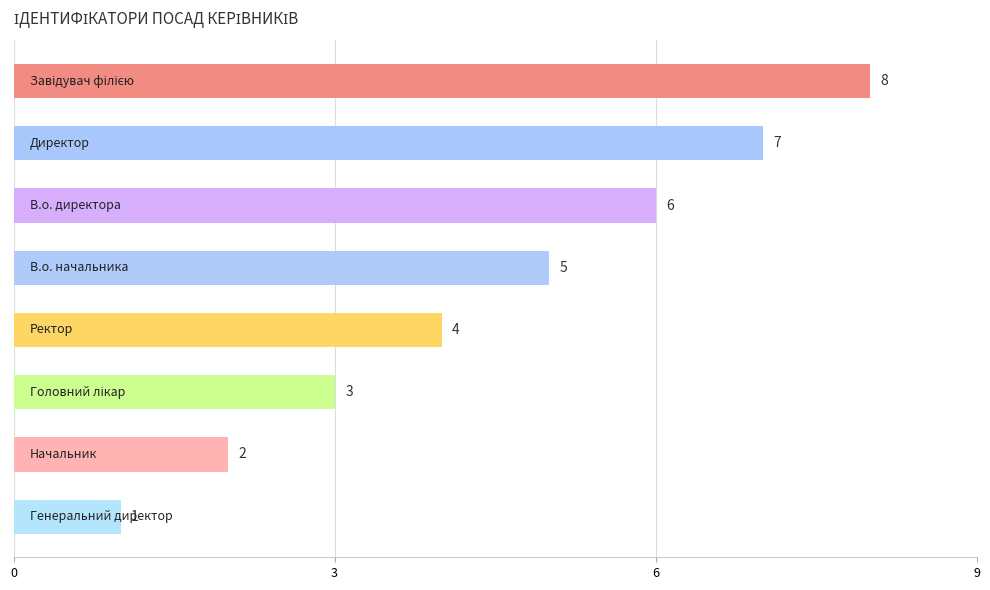

What is the maximum value shown in the chart?

8